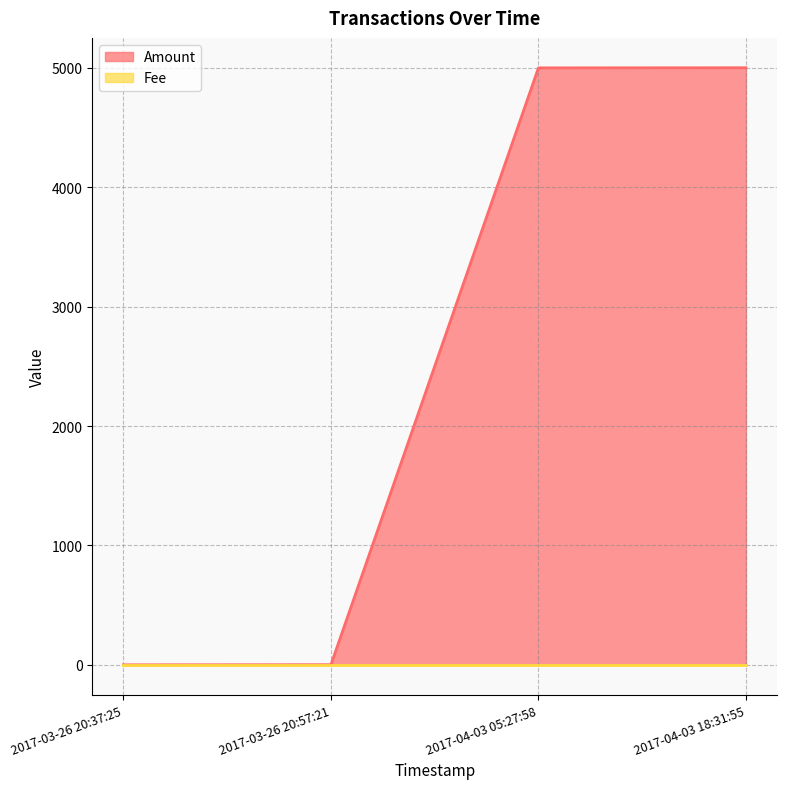

List the labels in order of Amount value, largest first.

2017-04-03 18:31:55, 2017-04-03 05:27:58, 2017-03-26 20:57:21, 2017-03-26 20:37:25